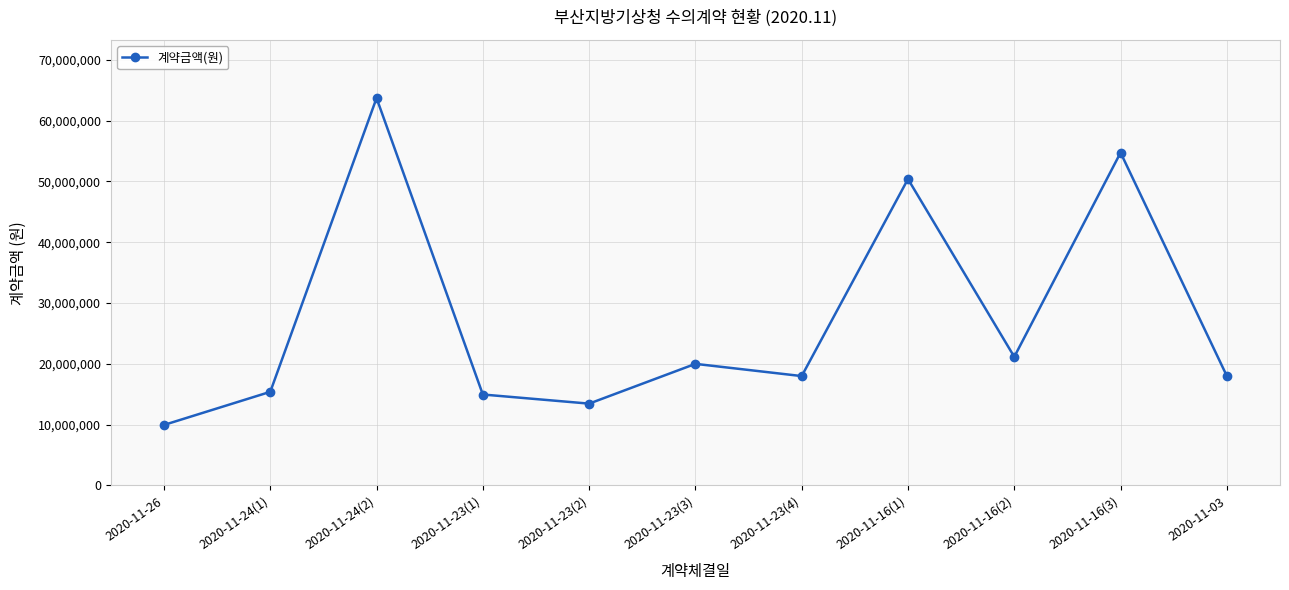

What is the sum of all values?

299744500